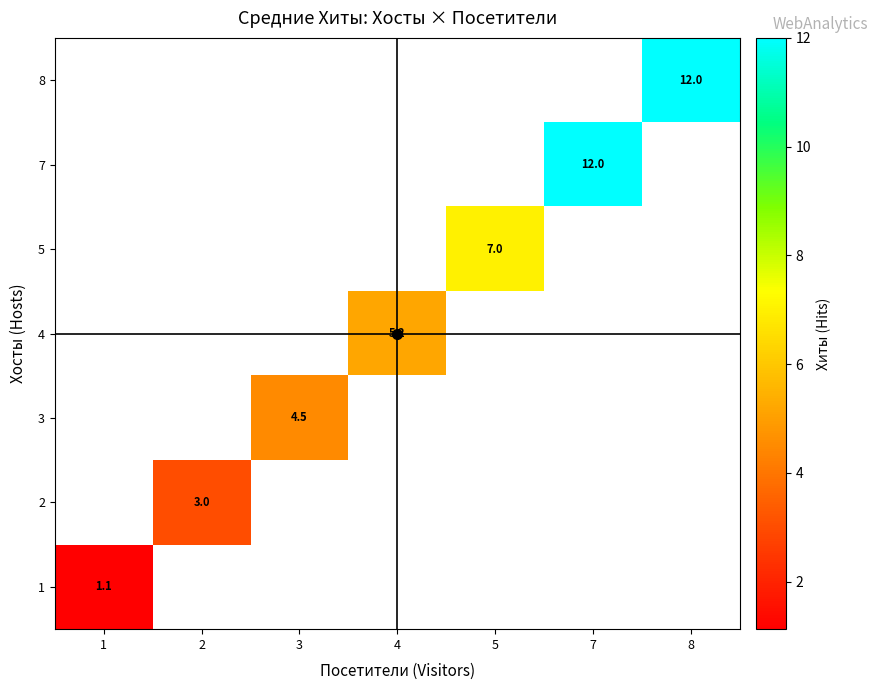

Which has a higher value, 2 or 5?

5